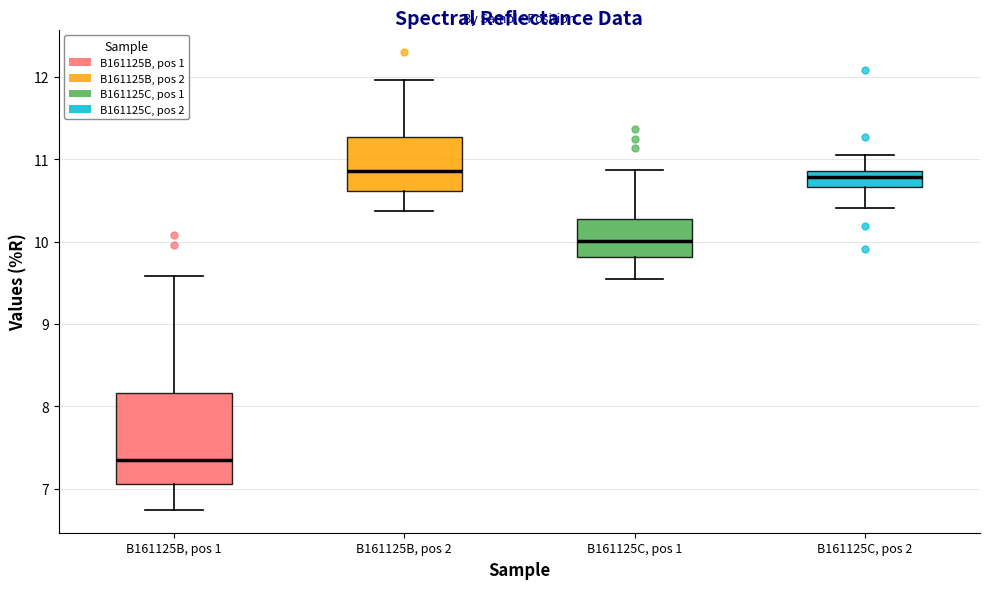

Where is the upper edge of the box for B161125B, pos 1 on the y-axis? The values are not printed on the chart, so give them approximately, as read against the axis.

8.2